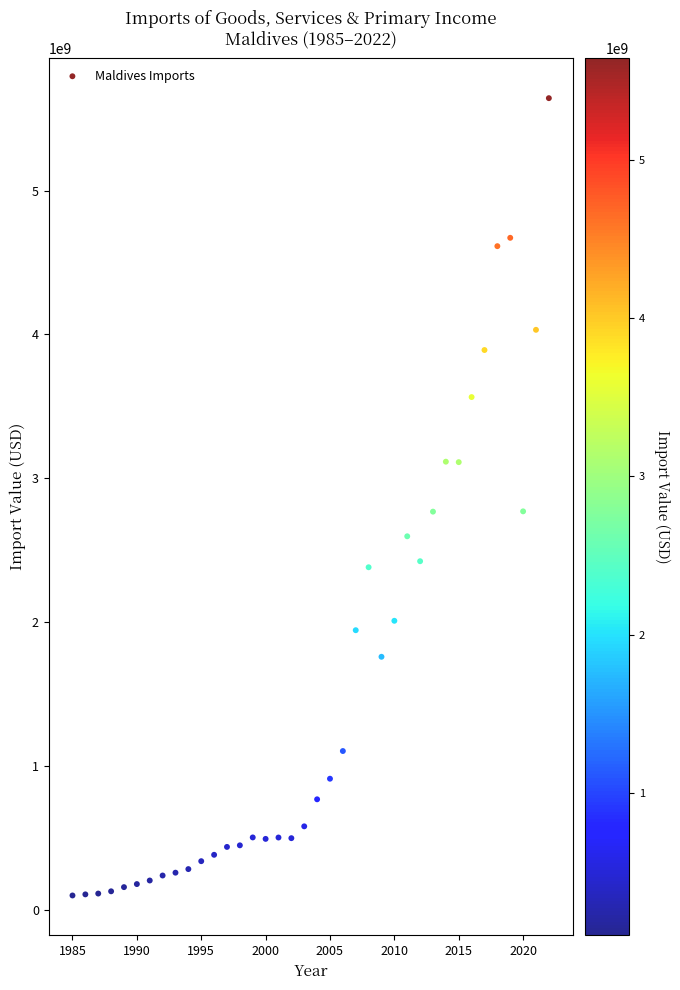

What is the range of Y values (max minus min)?

5544144798.2